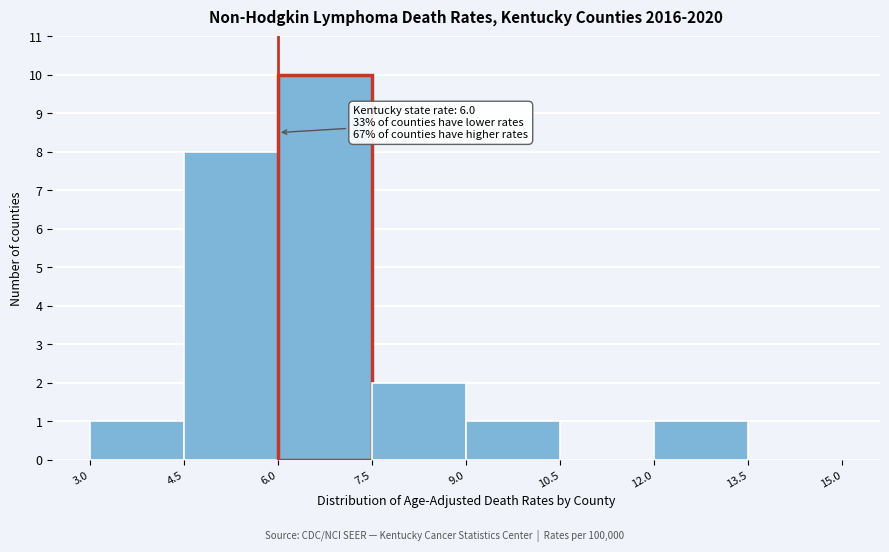

Which range on the x-axis has the tallest bar?

6.0 to 7.5